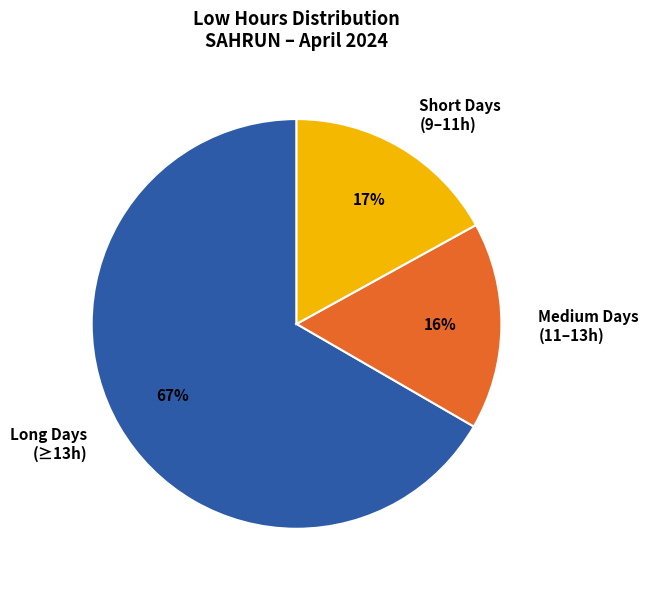

What percentage is the Medium Days (11–13h) slice, to the nearest percent?

16%